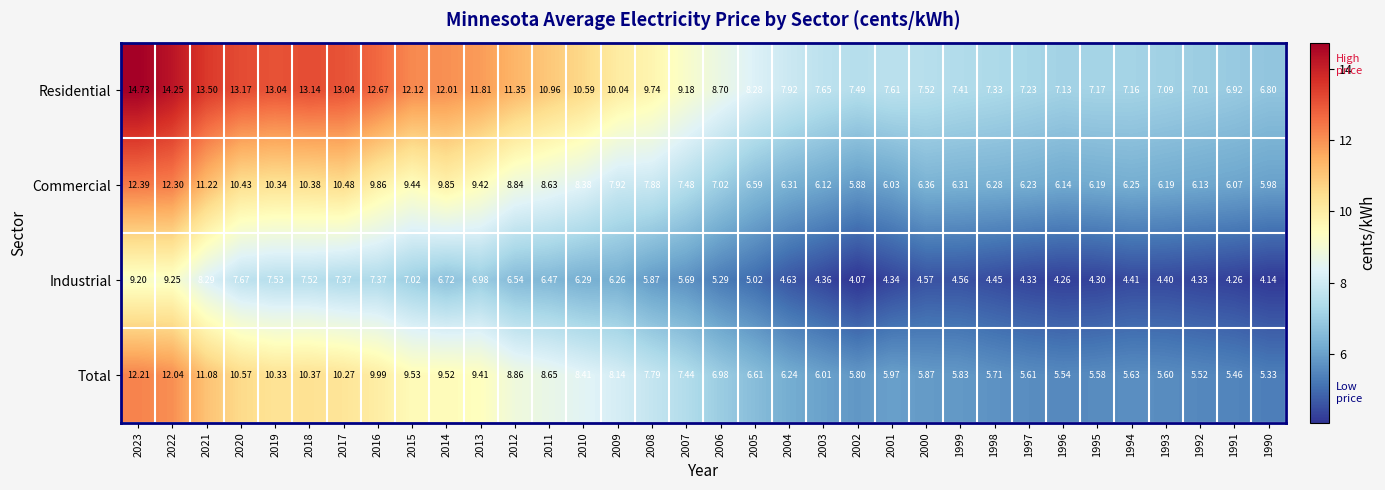

How many values in the Commercial series exceed 7?

18